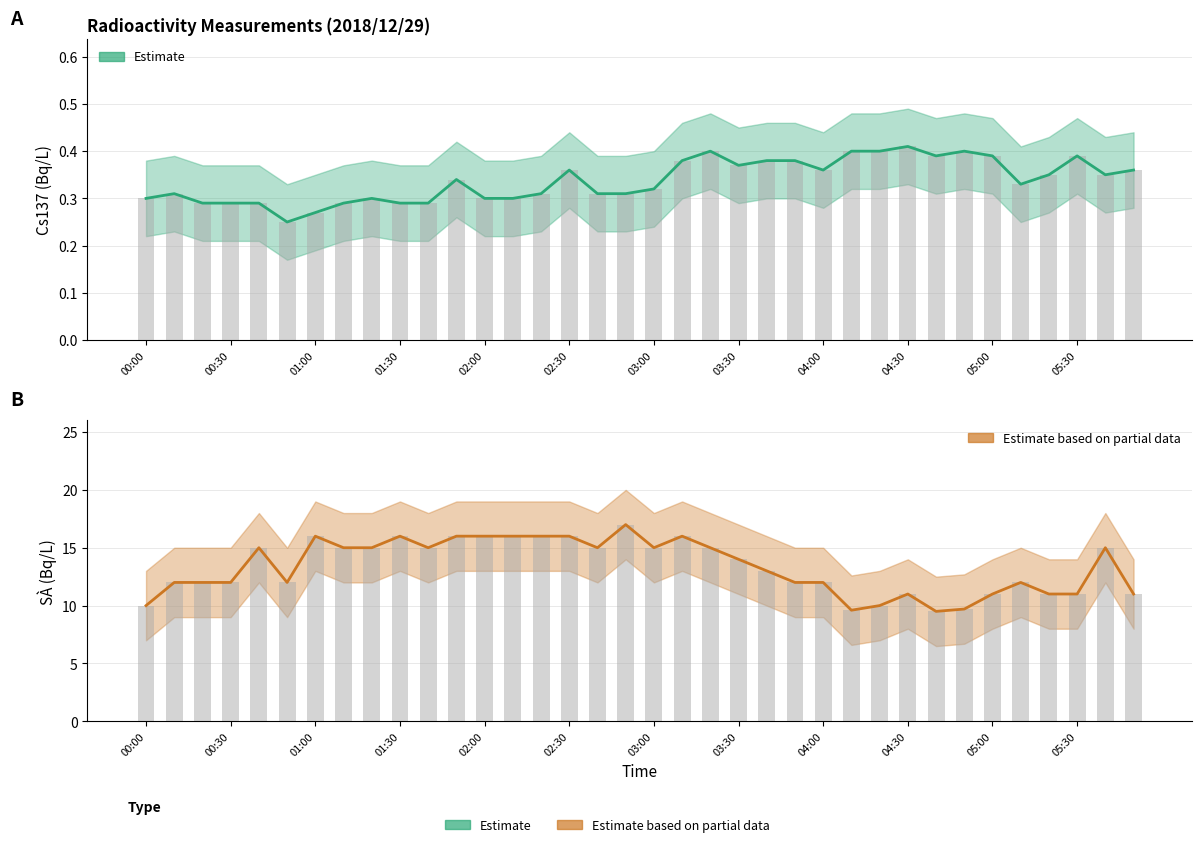

Are the bars grouped side by side (vs. stacked)?

Yes